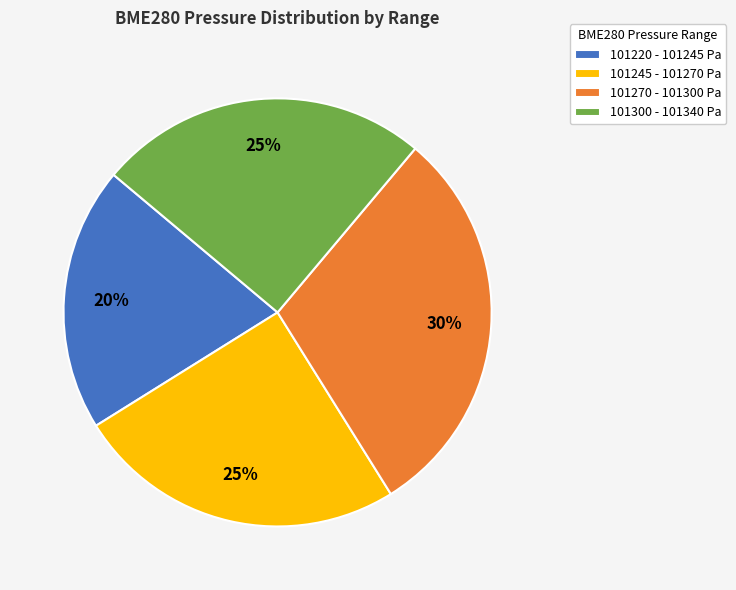

Is there a majority slice in this chart?

No